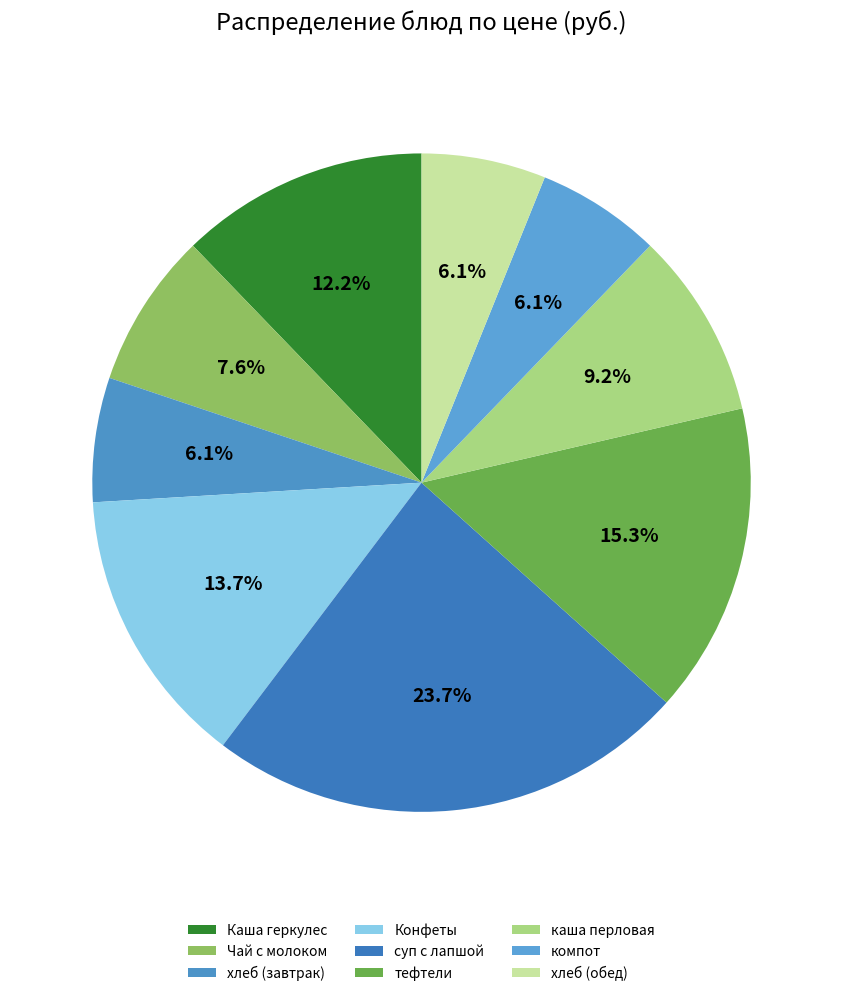

Is there a majority slice in this chart?

No